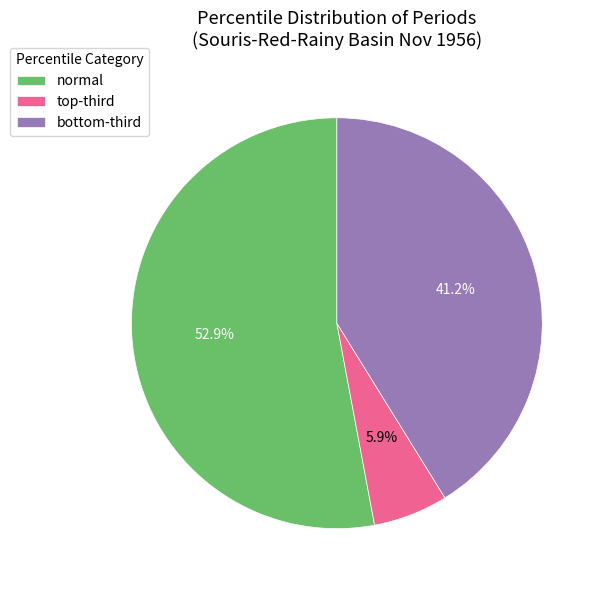

What is the largest slice in the pie chart?

normal